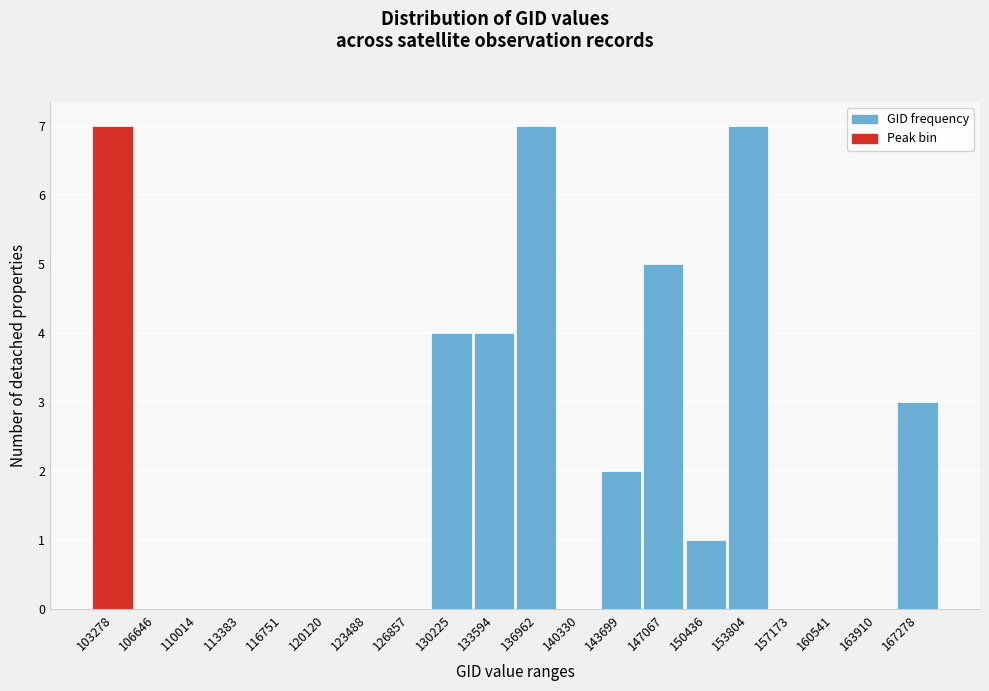

Reading left to right, list all the values displayed in this chart.

103278=7	106646=0	110014=0	113383=0	116751=0	120120=0	123488=0	126857=0	130225=4	133594=4	136962=7	140330=0	143699=2	147067=5	150436=1	153804=7	157173=0	160541=0	163910=0	167278=3